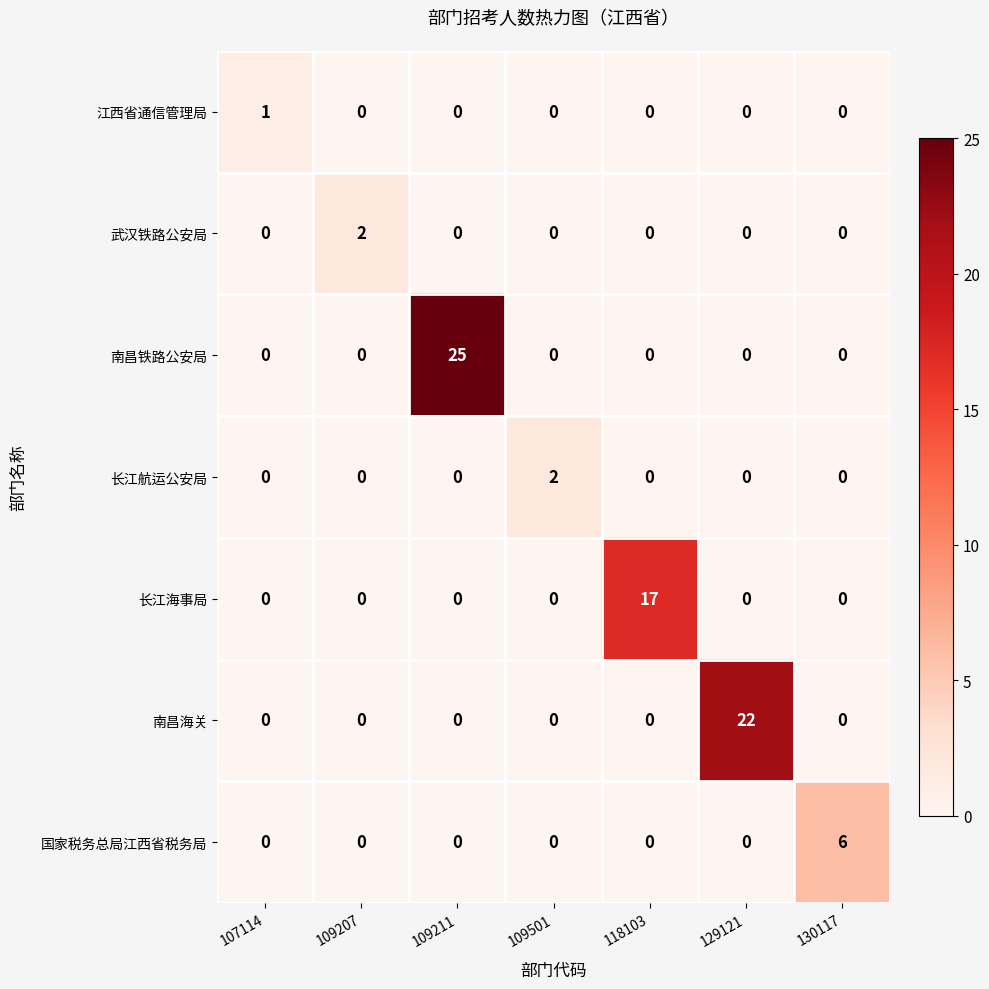

At how many categories does at least one series exceed 16?

3